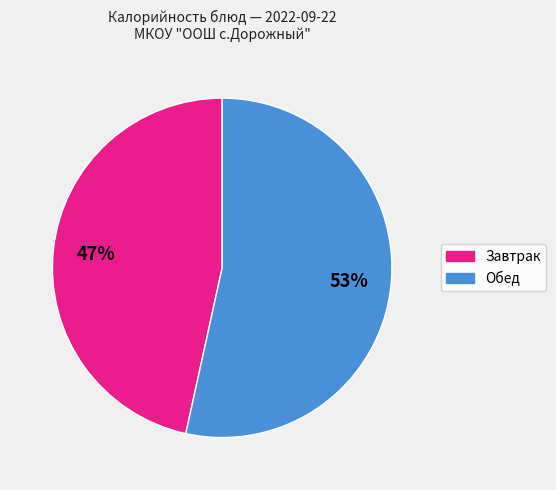

Does any single category account for the majority?

Yes